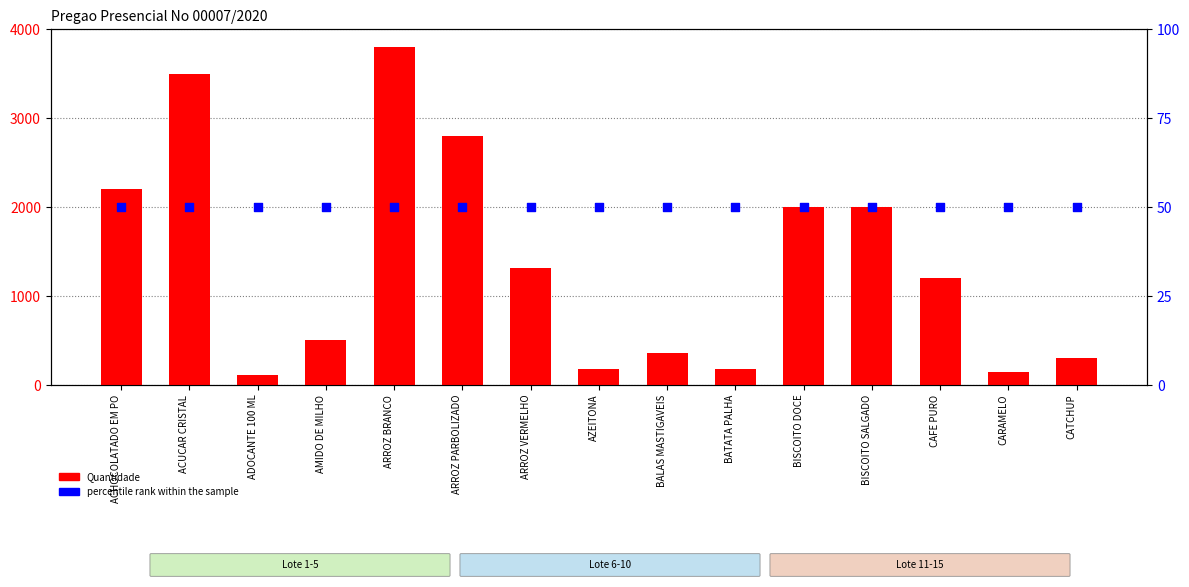

At how many categories does at least one series exceed 402?

9